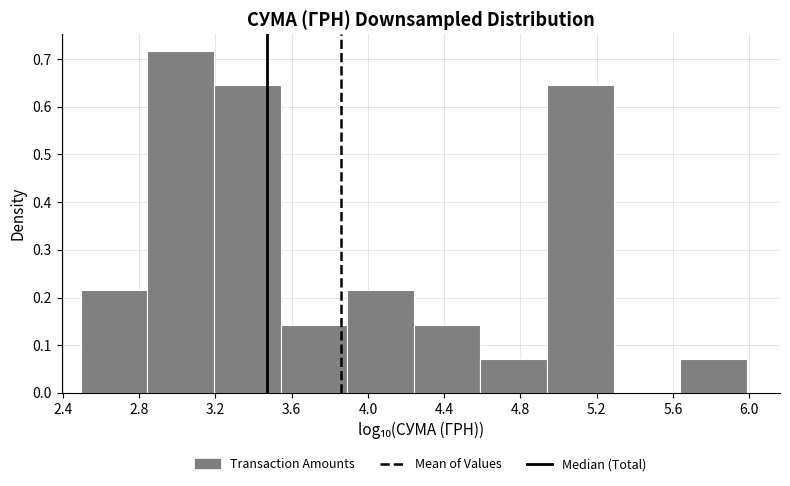

Reading left to right, transcribe this chart: for each bar, give the range it covers on the x-axis and its height. Neither the bar edges nor the heights are printed on the chart, so give them approximately, as read against the axes.

2.50 to 2.85: 0.21
2.85 to 3.20: 0.72
3.20 to 3.55: 0.64
3.55 to 3.90: 0.14
3.90 to 4.25: 0.21
4.25 to 4.60: 0.14
4.60 to 4.95: 0.07
4.95 to 5.30: 0.64
5.30 to 5.65: 0
5.65 to 6.00: 0.07